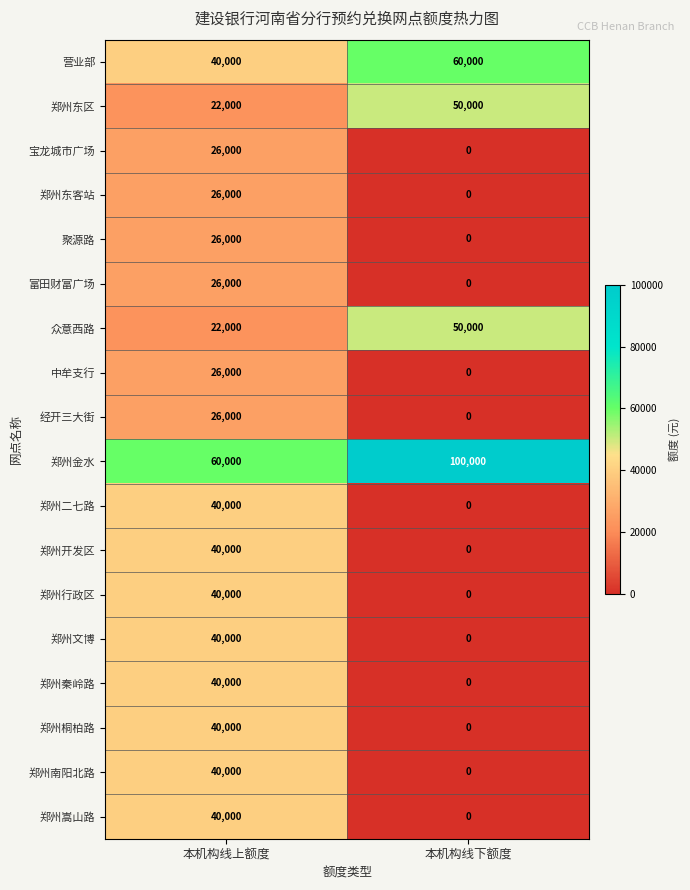

Which category has the highest value across all series?

本机构线下额度